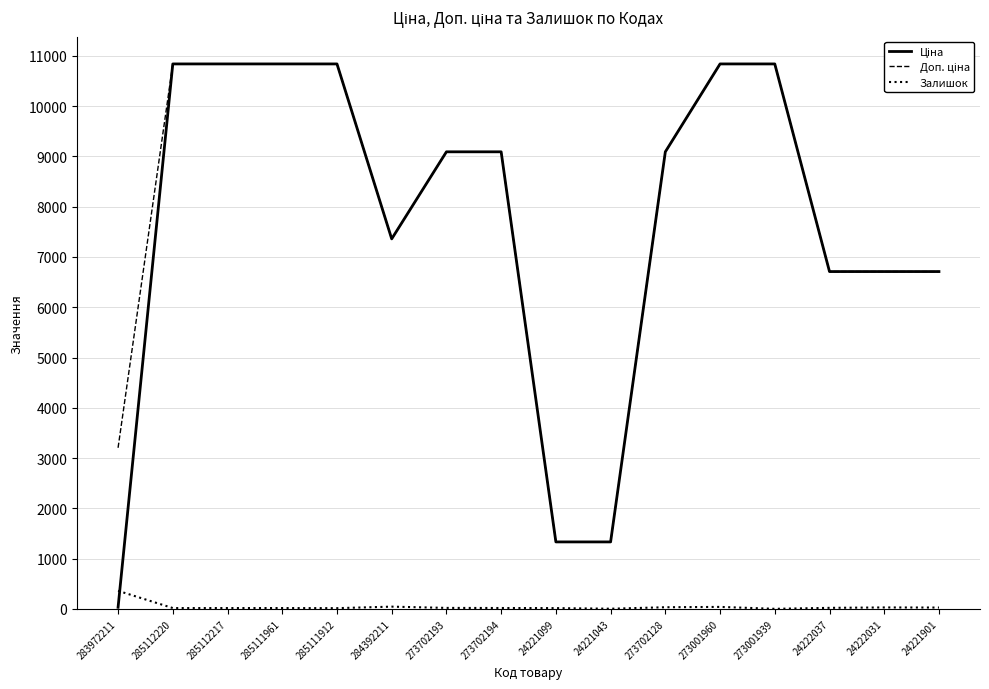

What is the maximum value shown in the chart?

10840.1